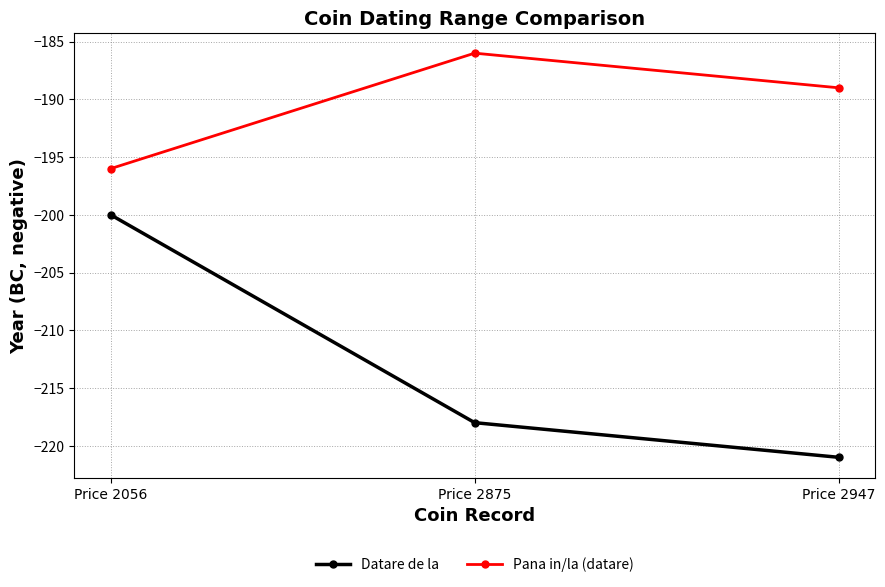

Does the chart have visible grid lines?

Yes